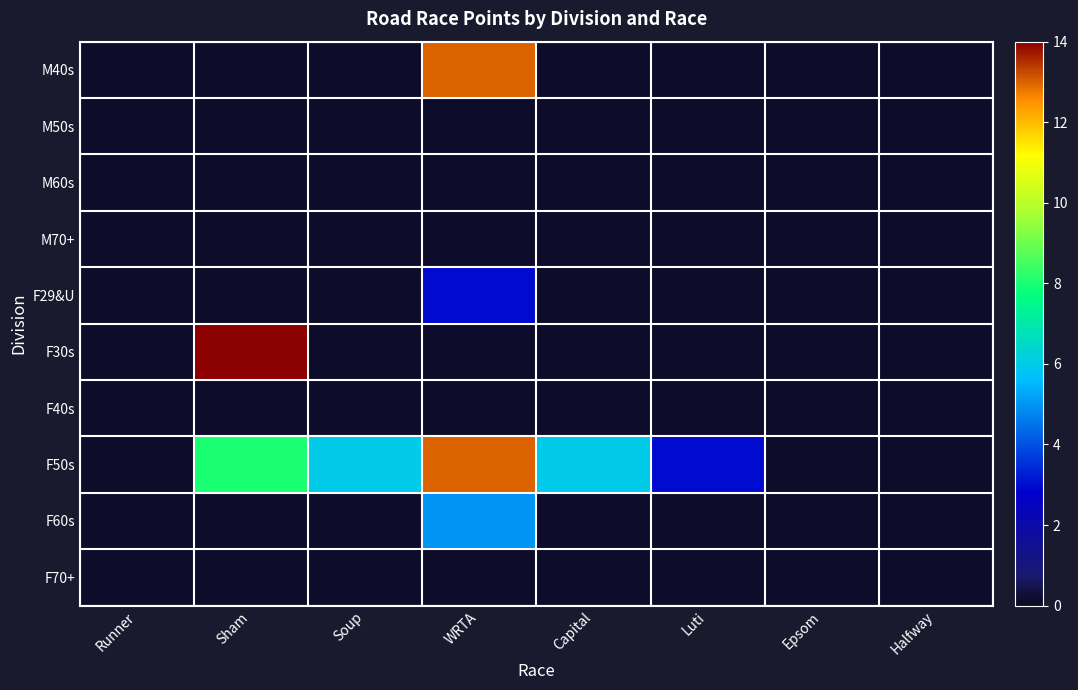

Which series changed the most between Soup and Epsom?

F50s